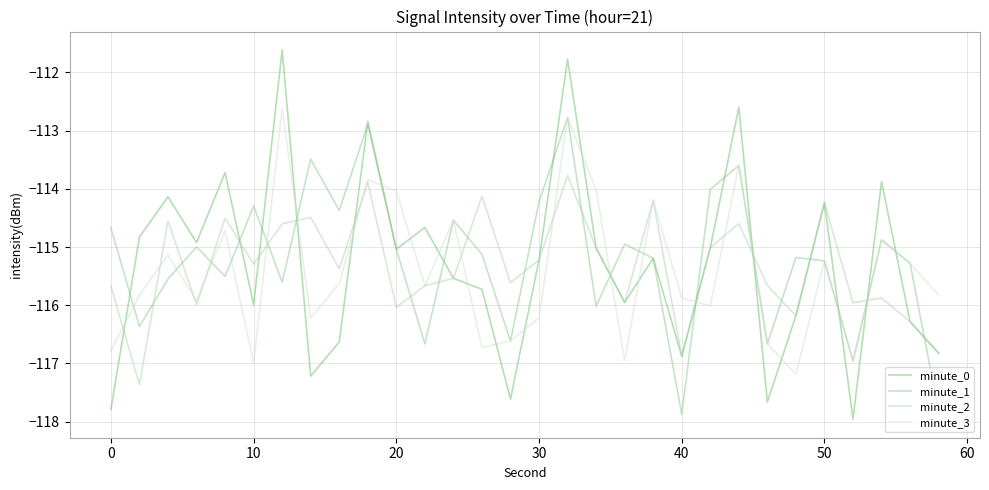

Which series ends up on top after the final intersection of minute_3 and minute_0?

minute_3